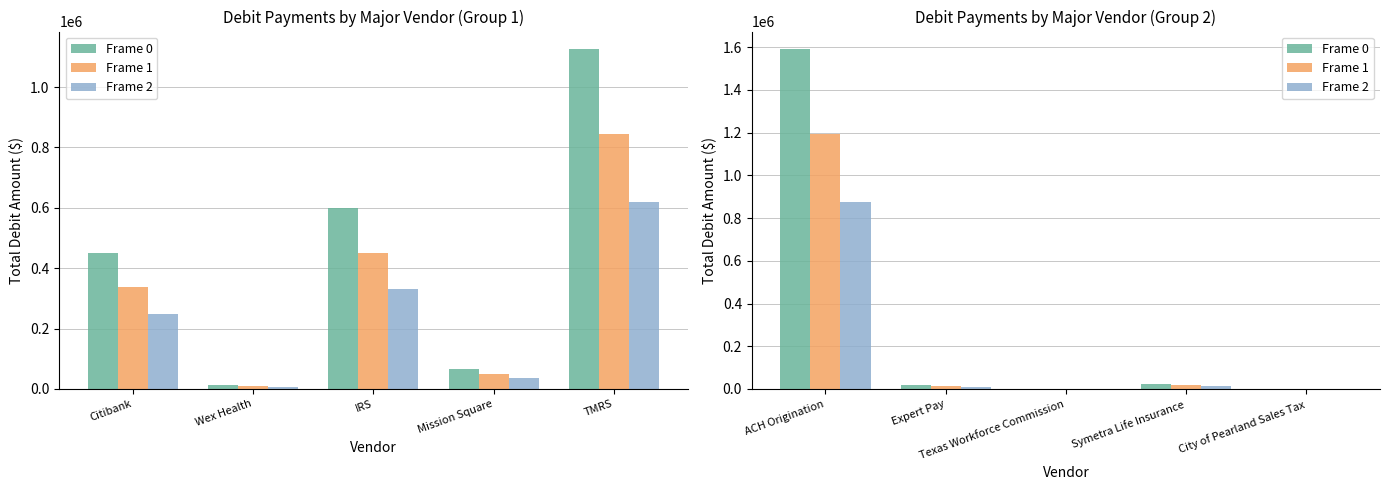

How many bars are there in each group?

3